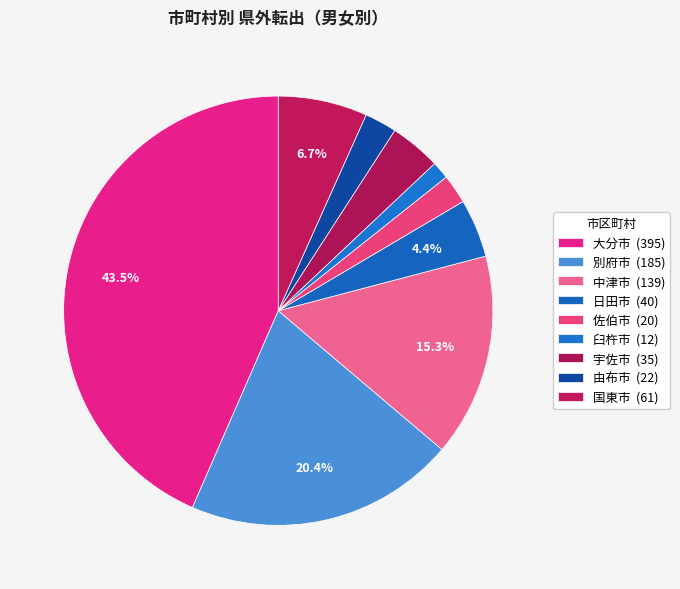

What is the smallest slice in the pie chart?

臼杵市